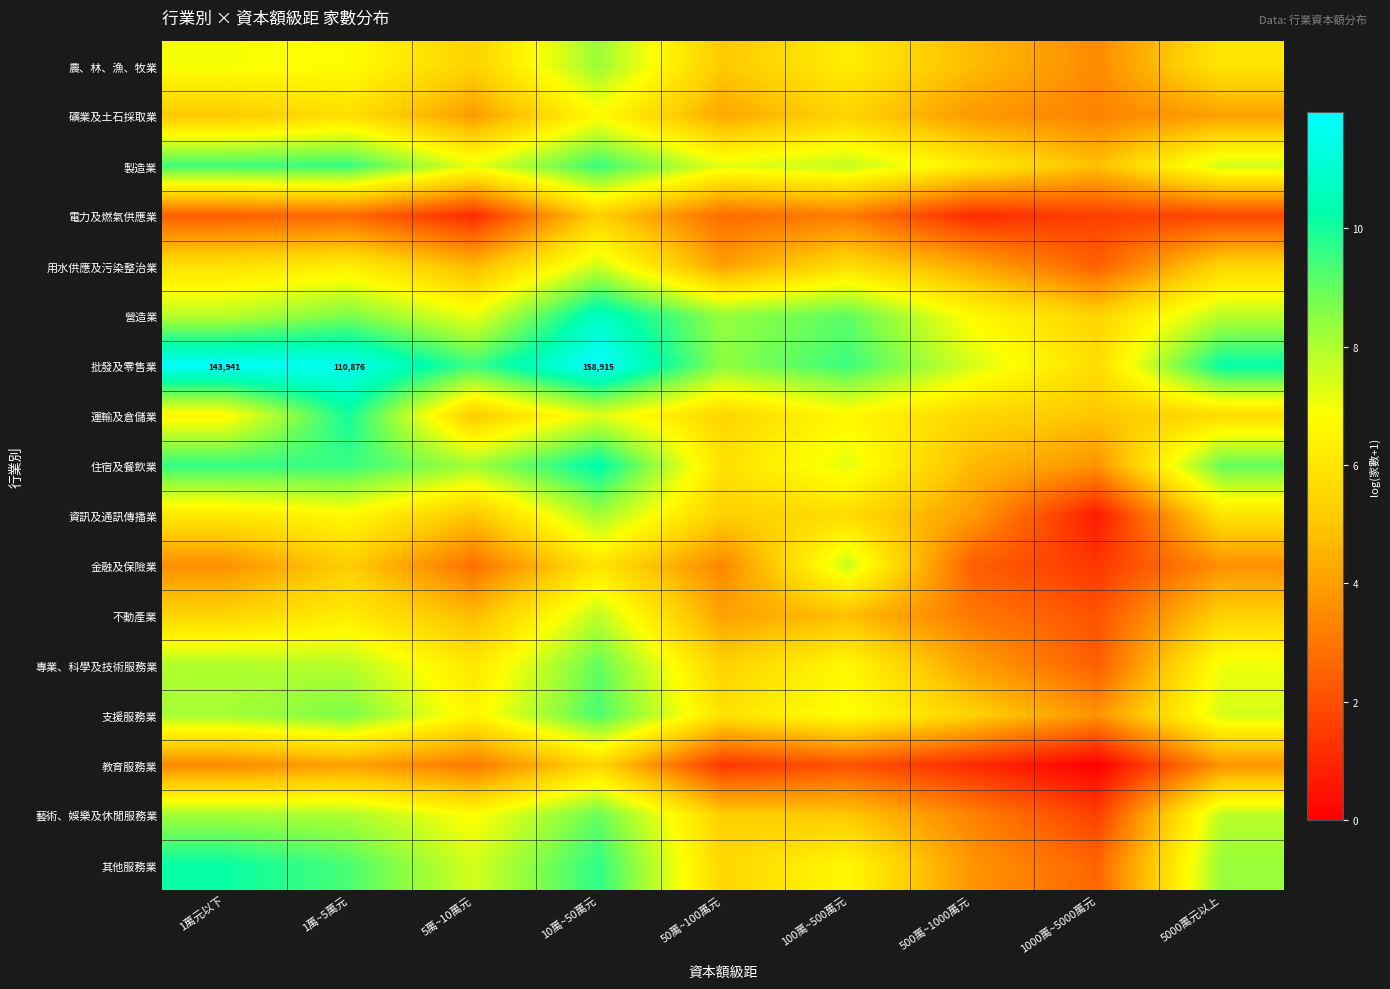

What is the maximum value shown in the chart?

12.0